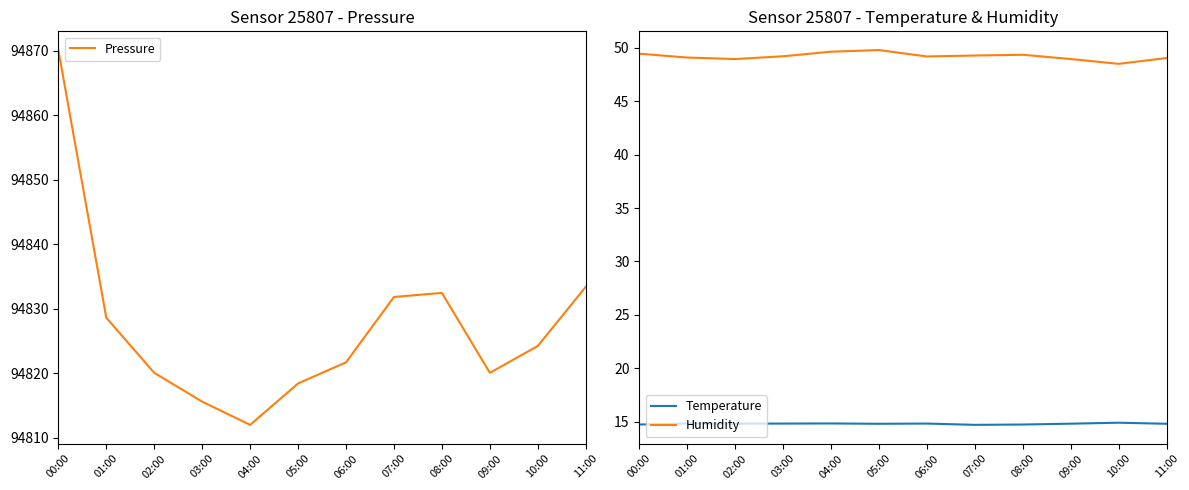

Which series has the widest spread of values?

Pressure